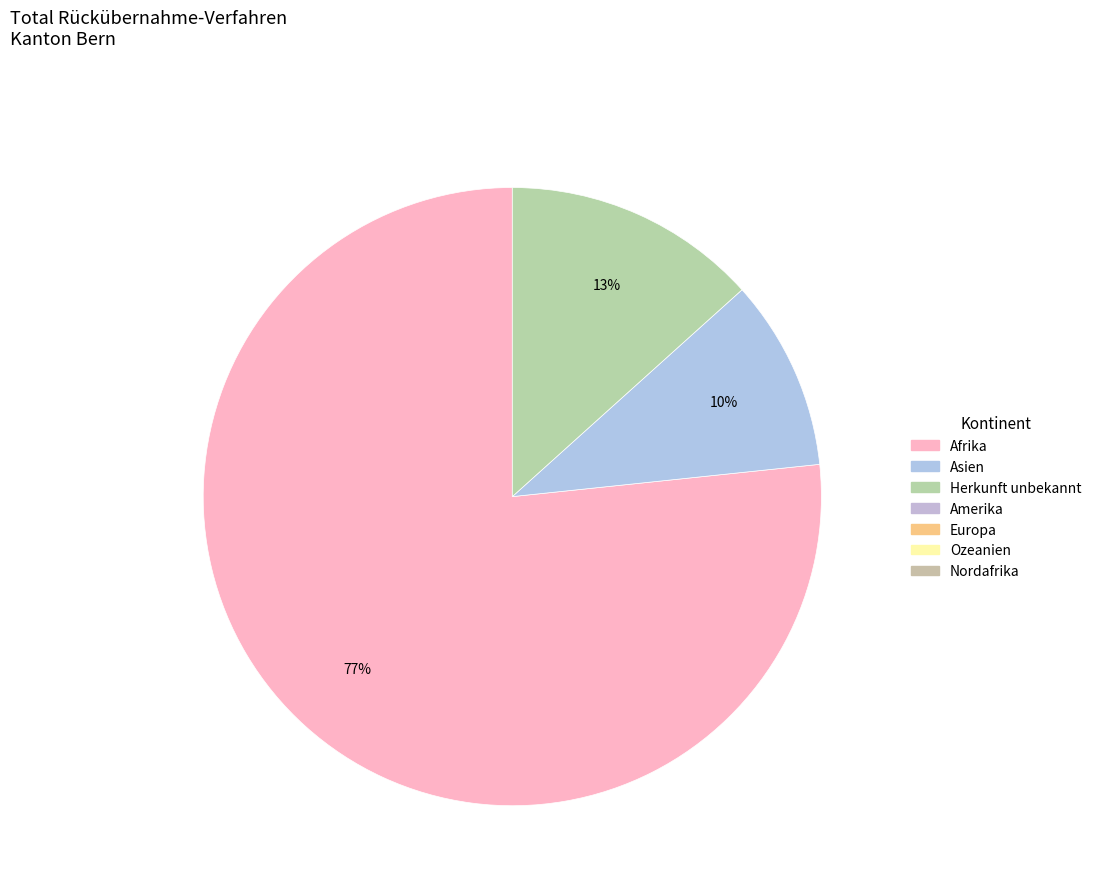

To the nearest percent, what is the difference between the largest and smallest slice percentages?

67%